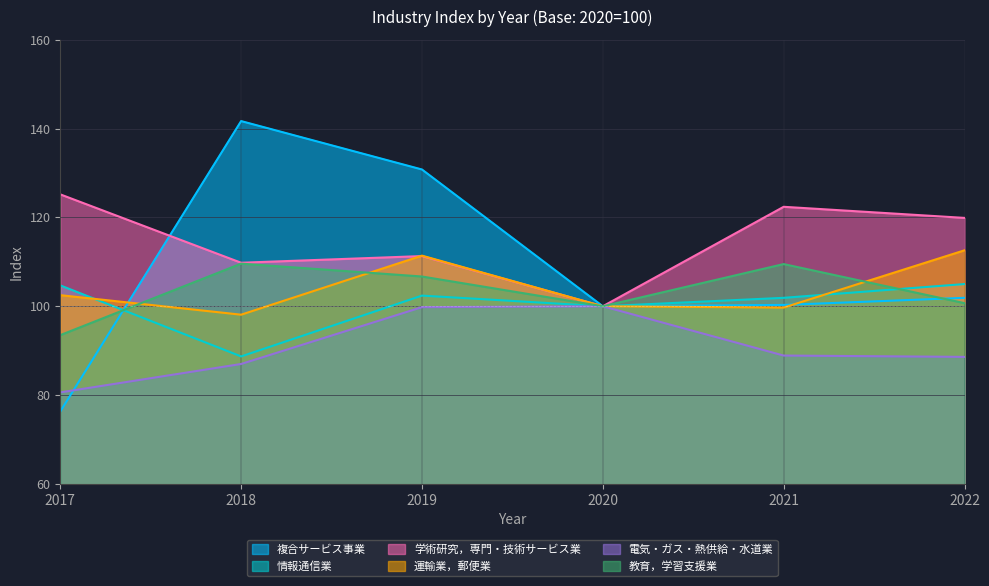

Rank the categories by 複合サービス事業 value from lowest to highest.

2017, 2020, 2021, 2022, 2019, 2018